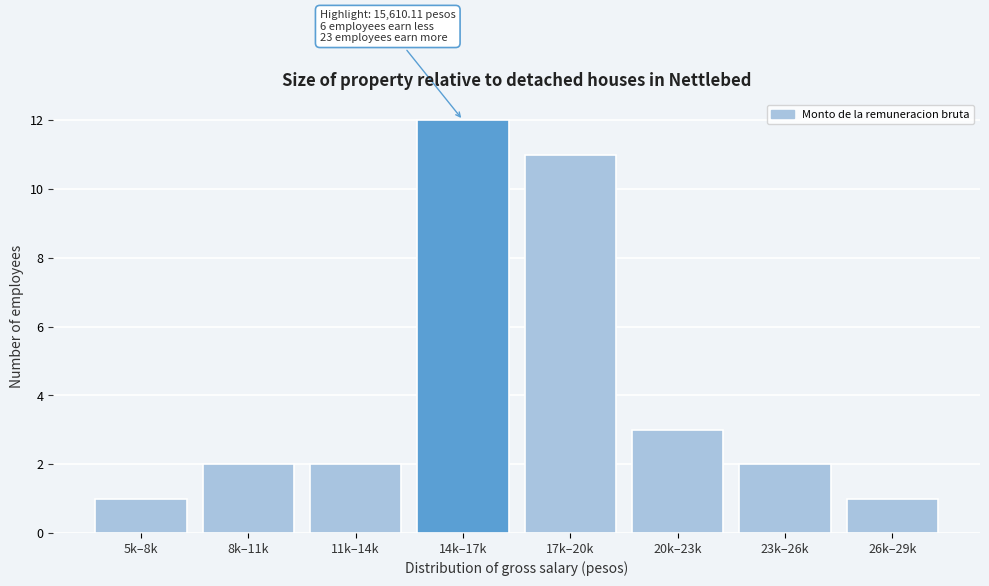

Reading right to left, what are all the values shown in this chart?

26k–29k=1	23k–26k=2	20k–23k=3	17k–20k=11	14k–17k=12	11k–14k=2	8k–11k=2	5k–8k=1